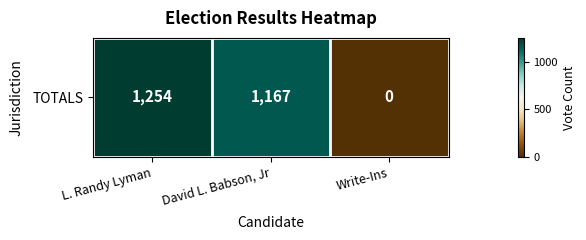

How many data points does each series have?

3